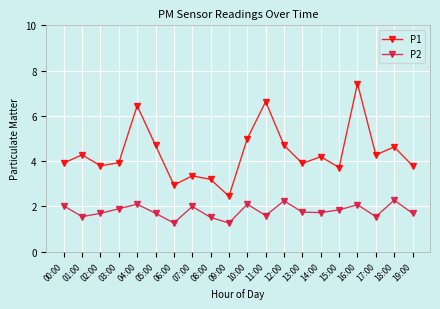

What is the difference between the second highest and second lowest values in the P2 series?

1.0